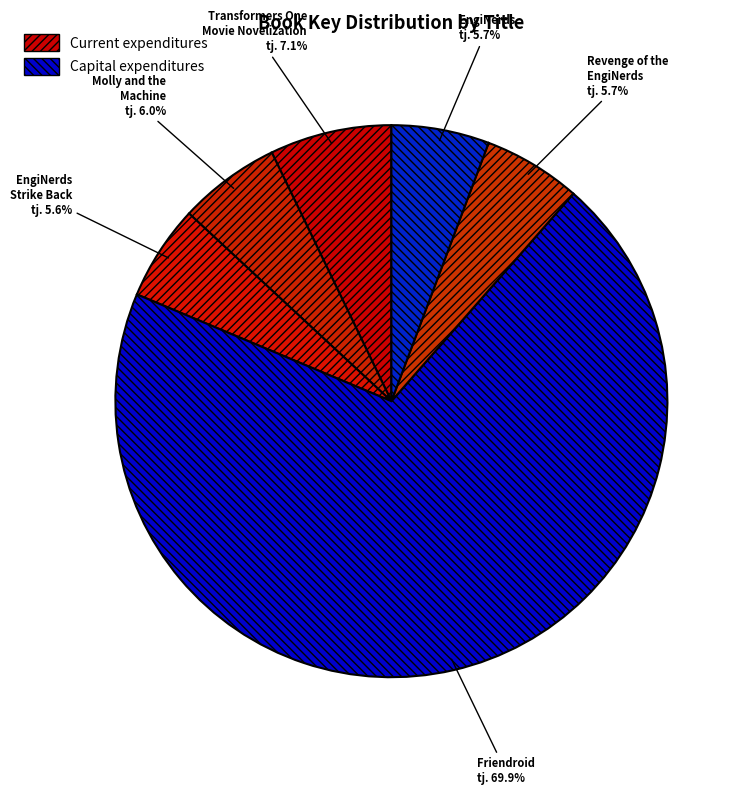

What percentage is the Revenge of the EngiNerds slice, to the nearest percent?

6%